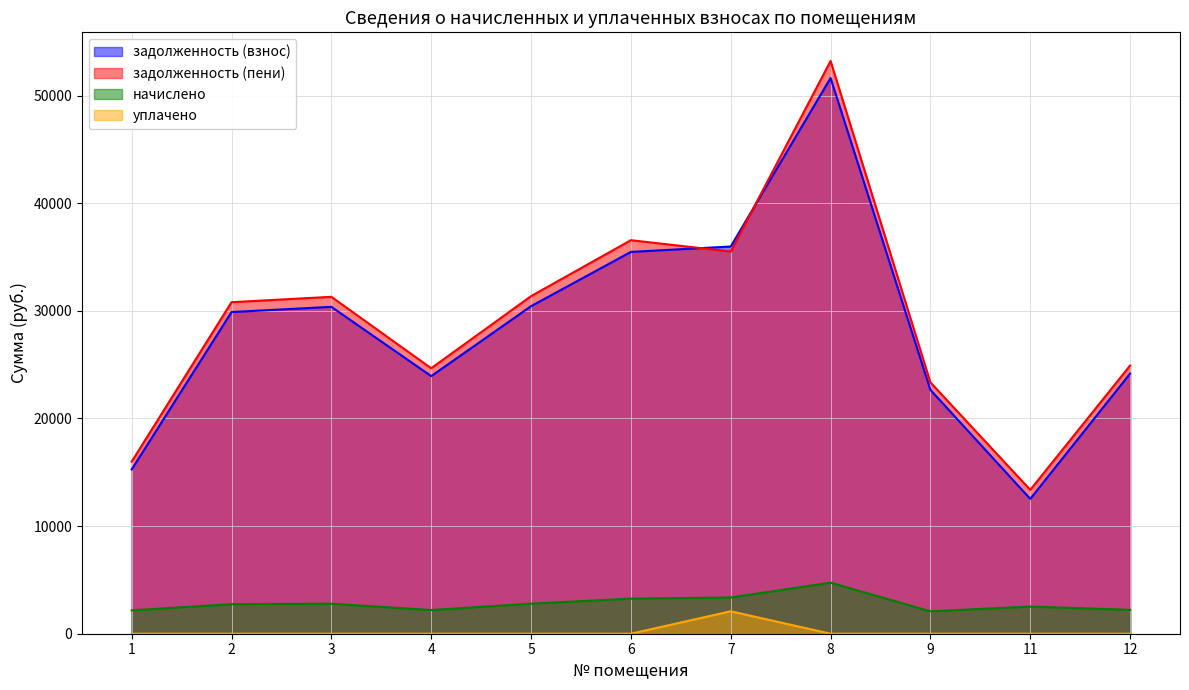

What is the difference between the maximum and minimum values in the начислено series?

2661.7